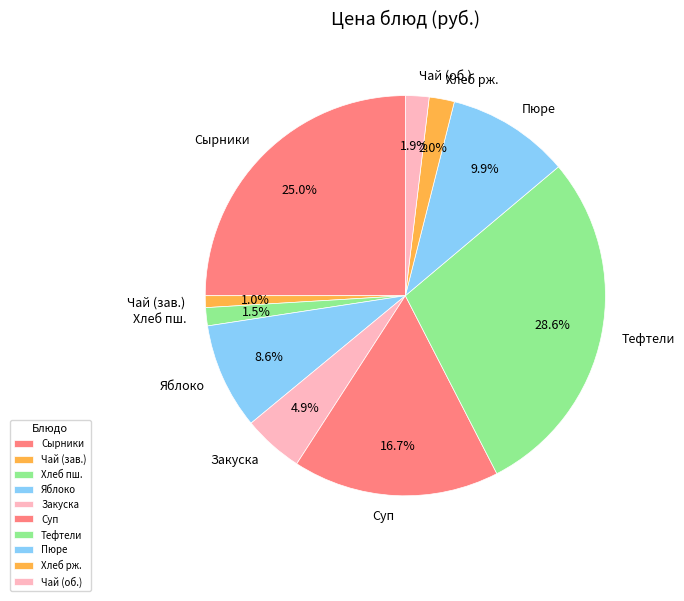

What is the ratio of the value at Закуска to the value at Суп?

0.3